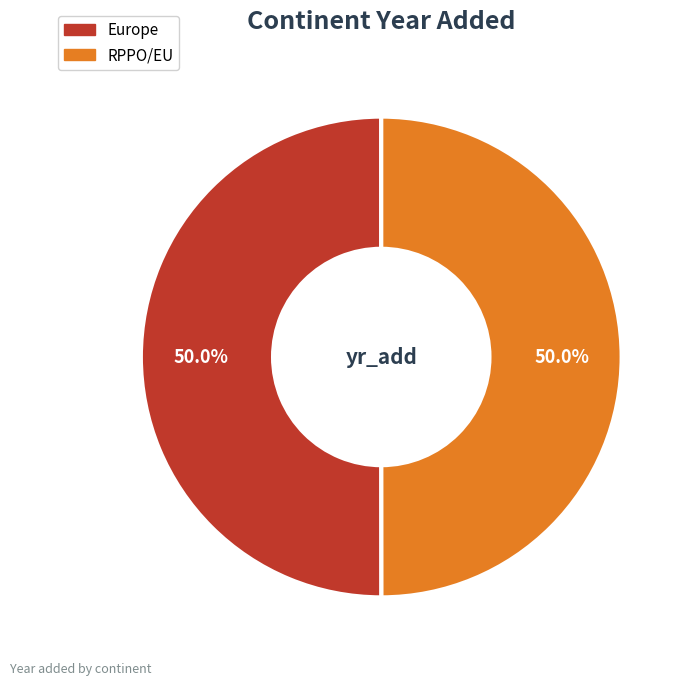

What percentage is the Europe slice, to the nearest percent?

50%